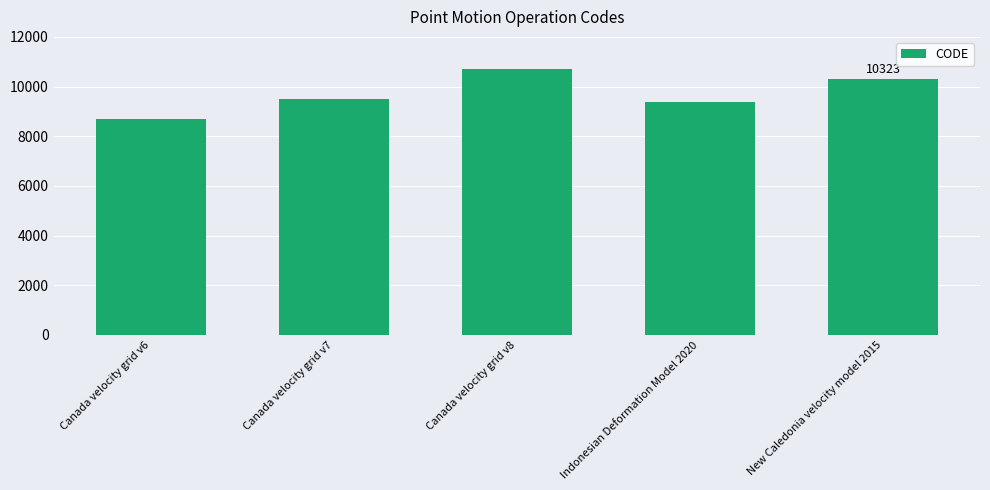

Read the value at Indonesian Deformation Model 2020, to the nearest 100.

9400